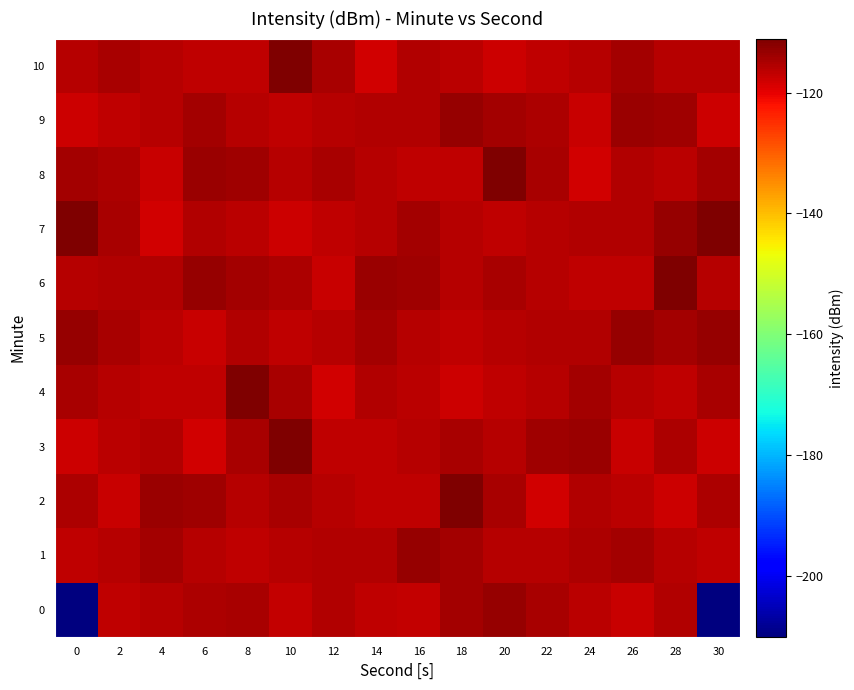

How many categories are shown in the chart?

16